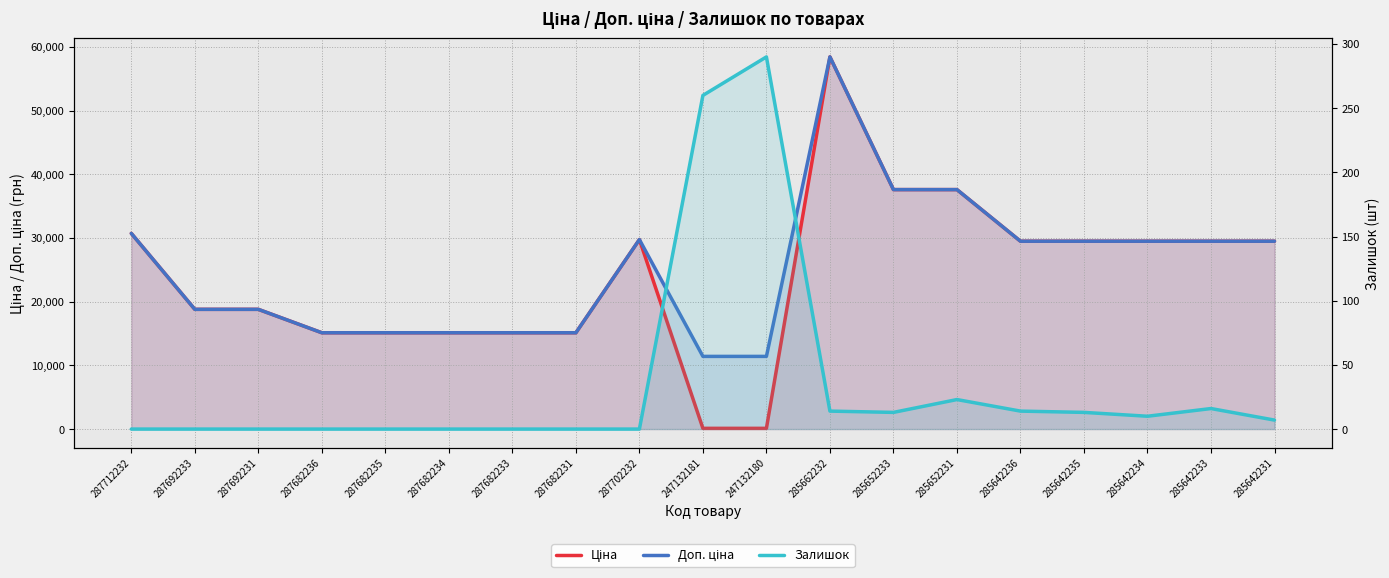

The Ціна series shows 29491.5 at 285642233. True or false?

True